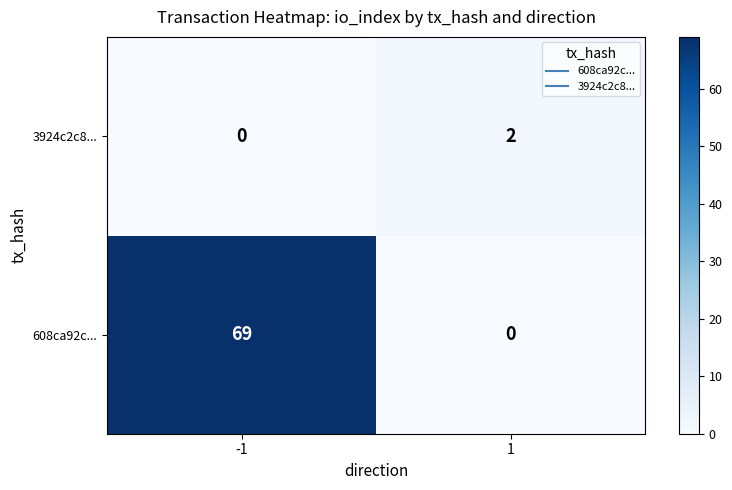

Is it true that 608ca92c... equals 0 at 1?

True